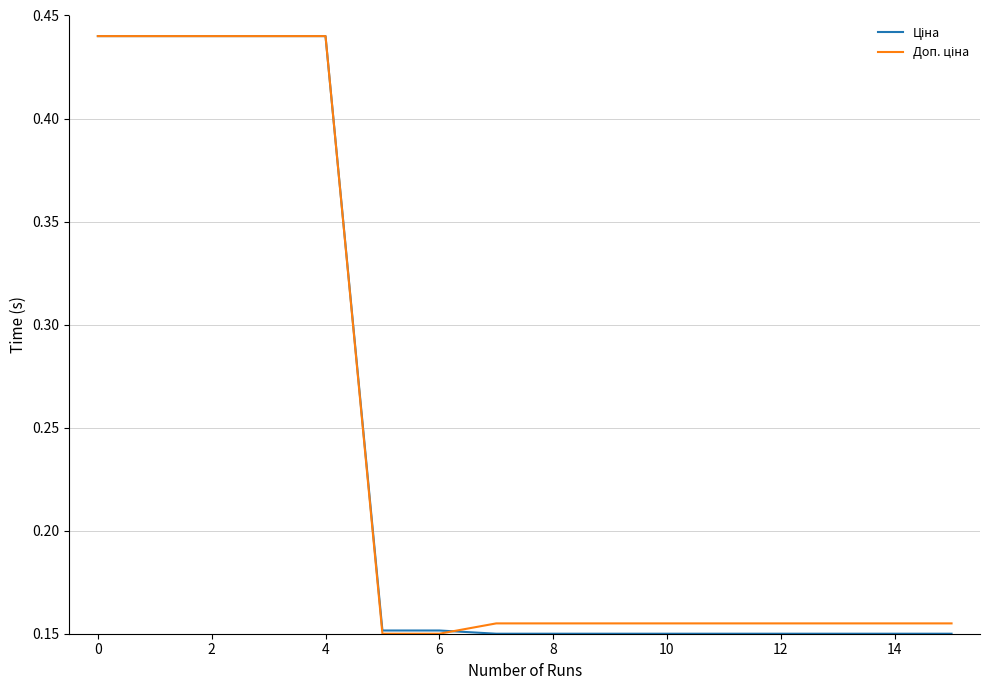

How many Доп. ціна values are between 0 and 1?

16